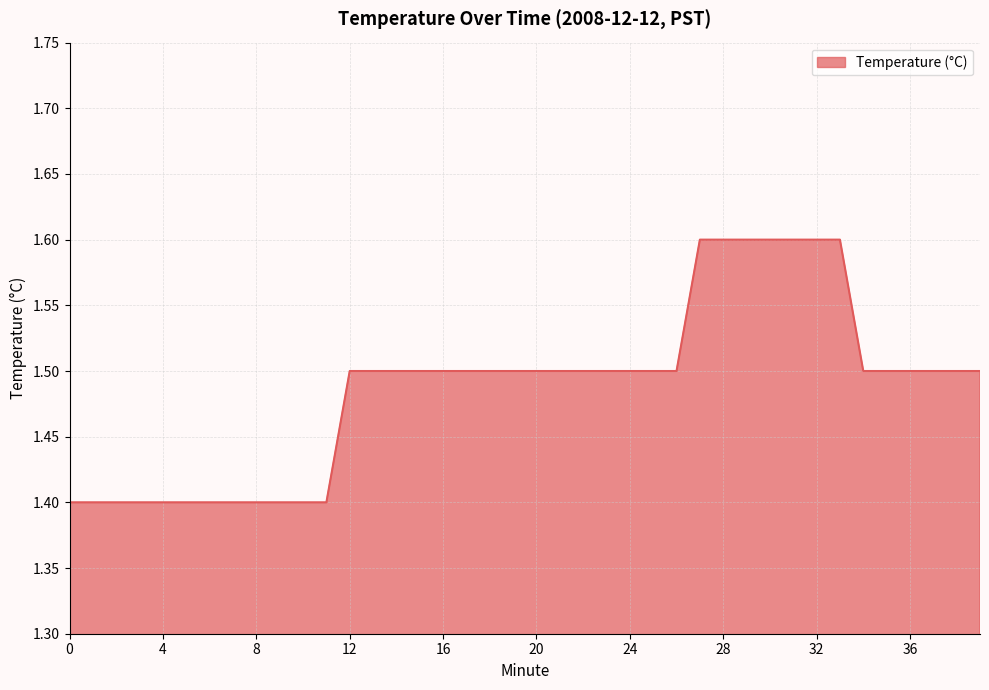

How many lines are shown in the chart?

1